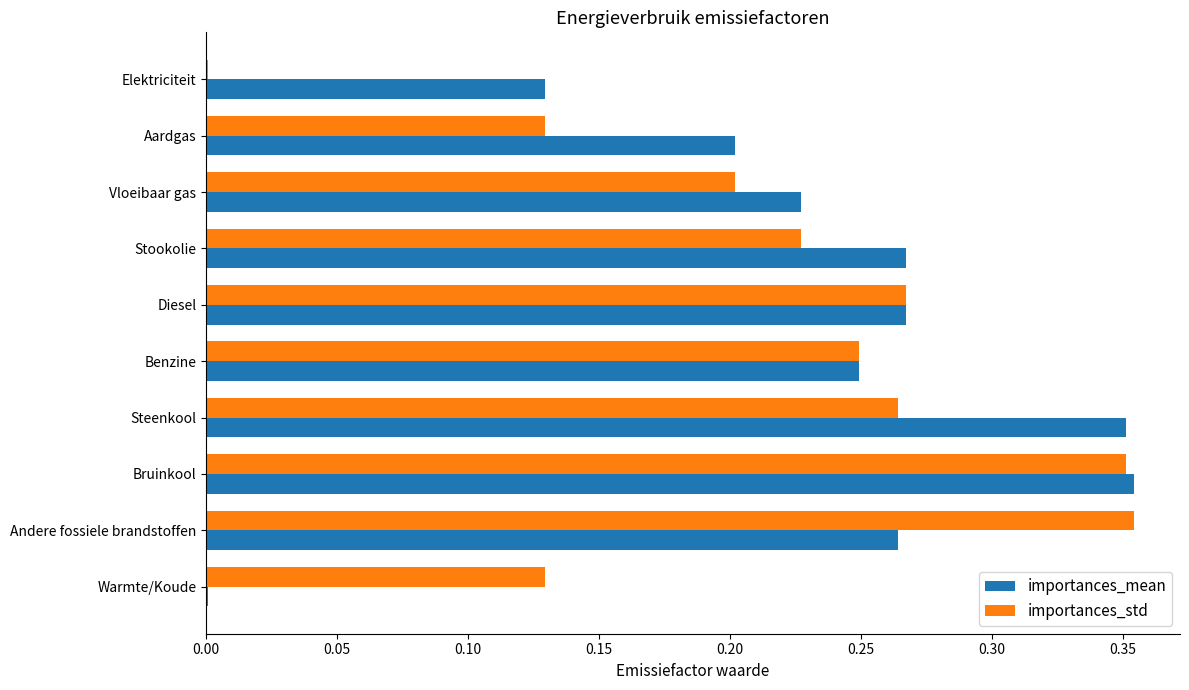

Between Vloeibaar gas and Steenkool, which series saw the biggest shift?

importances_mean